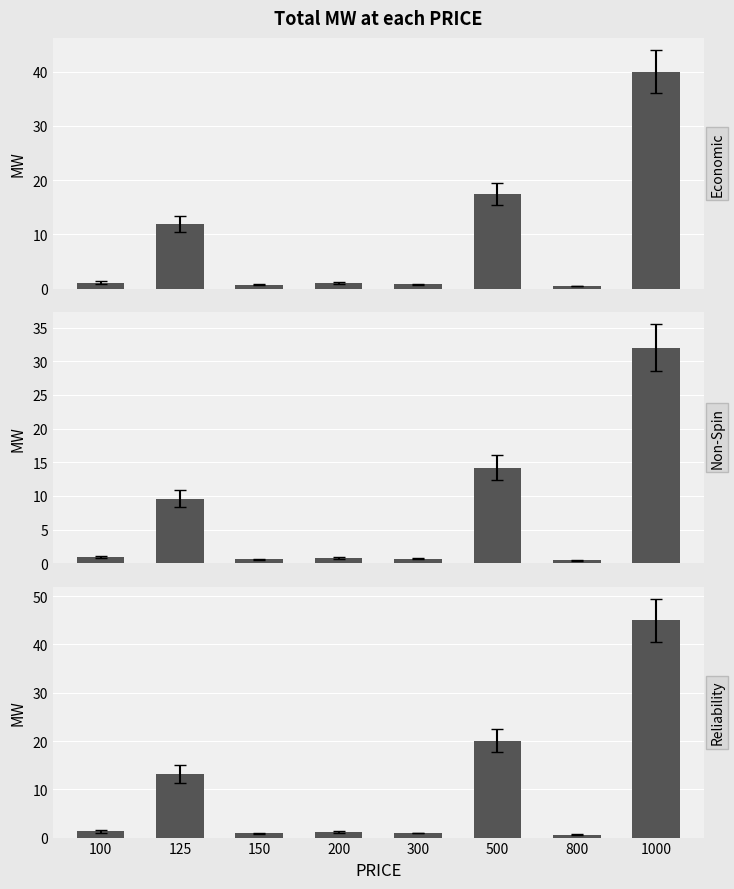

What is the minimum value for Reliability?

0.6